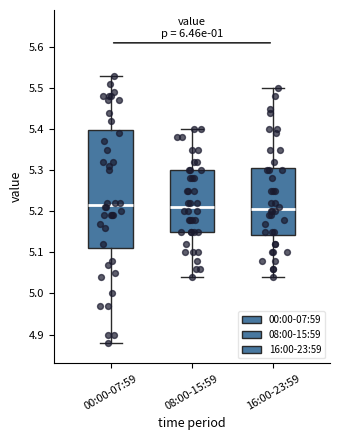

Reading left to right, transcribe this box plot: for each box, give where its median line is, the range the box spans, and where its two whiskers end, as read against the y-axis. The values are not printed on the chart, so give them approximately, as read against the axis.

00:00-07:59: median 5.22, box 5.11 to 5.40, whiskers 4.88 to 5.53
08:00-15:59: median 5.21, box 5.15 to 5.30, whiskers 5.04 to 5.40
16:00-23:59: median 5.21, box 5.14 to 5.31, whiskers 5.04 to 5.50